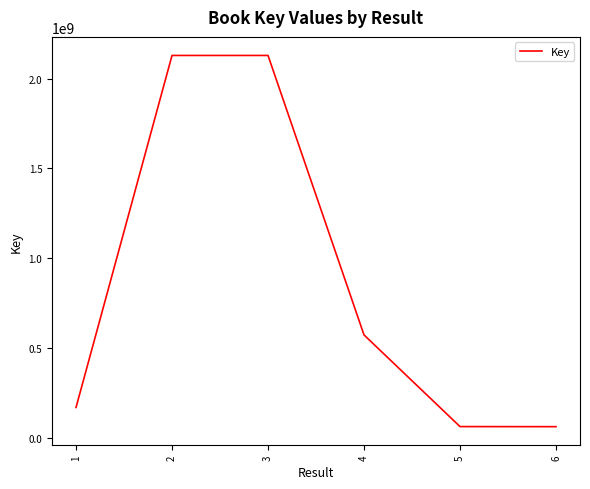

How many interior local peaks (higher than both neighbors) does the data have?

1